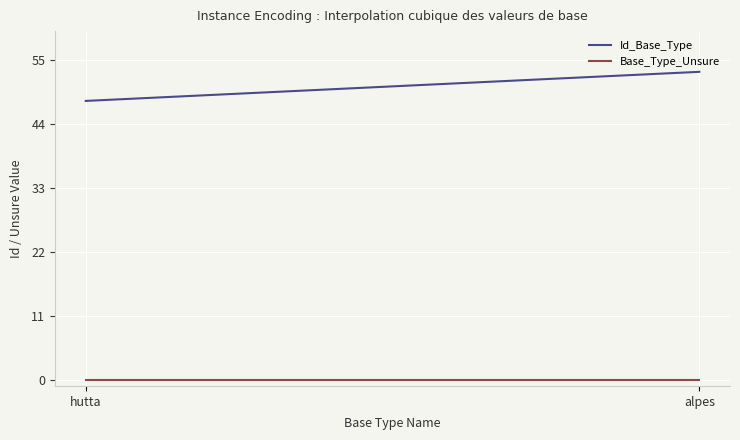

Is this an area chart (filled region under the line)?

No